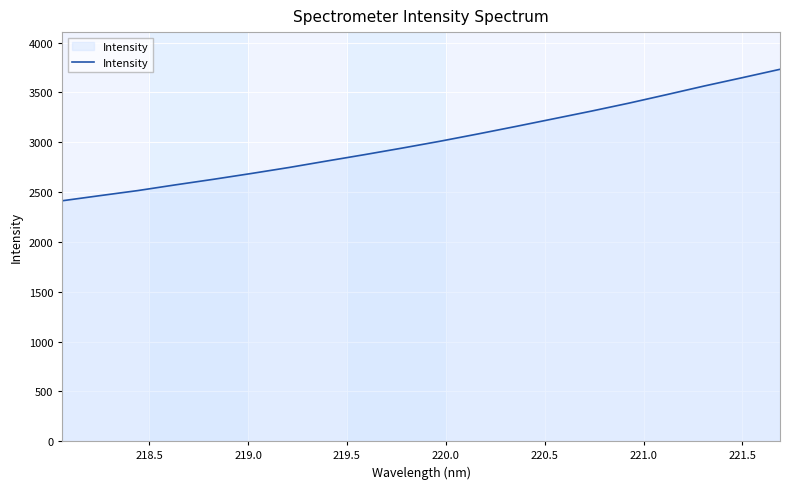

True or false: there are more than 0 points higher than both neighbors.

False